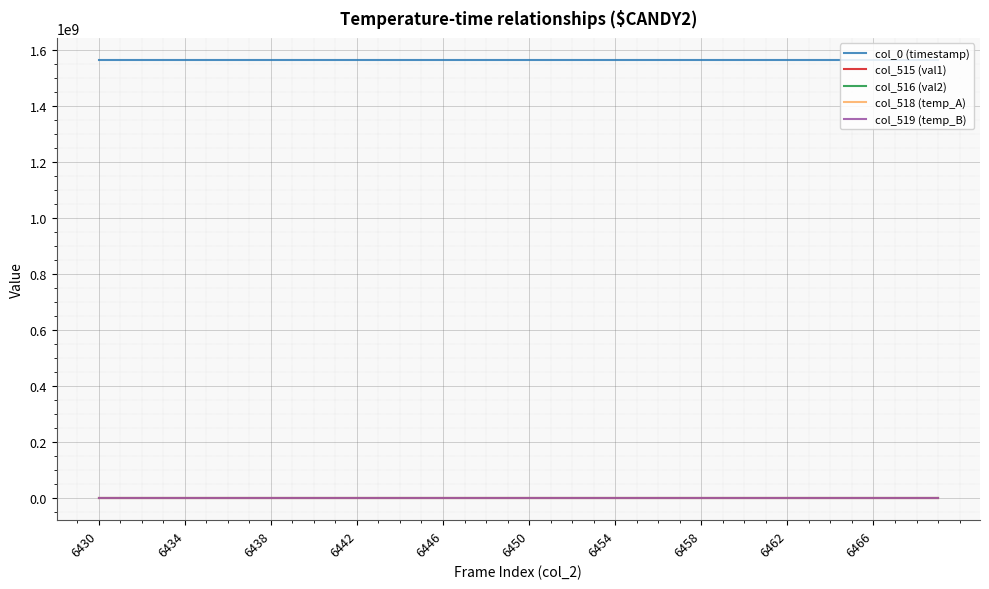

How many lines are shown in the chart?

5